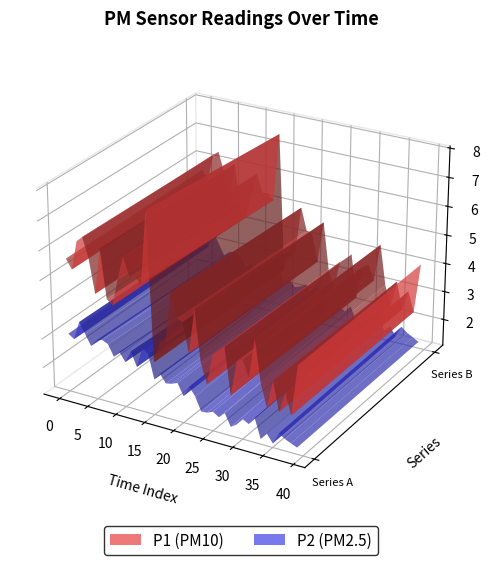

Reading left to right, what are all the values shown in this chart?

P1: 5.7	5.3	6.3	6.5	5.8	4.7	6.2	4.5	4.4	5.3	6.1	5.5	5.5	5.3	7.7	2.8	3.5	3.5	5.2	4.5	4.4	3.4	4.9	3.2	2.5	3.6	3.8	4.0	2.4	3.6	3.7	3.2	4.5	3.1	2.4	3.3	2.3	3.0	2.3	4.1
P2: 3.1	2.9	3.5	3.1	2.8	3.0	3.0	3.0	2.6	2.8	2.5	2.9	2.5	3.1	3.0	2.2	2.5	2.2	2.3	2.4	2.0	2.4	2.1	1.7	1.7	1.8	1.7	1.9	1.4	1.6	1.9	1.7	2.0	1.3	1.6	1.2	1.6	1.5	1.4	1.3